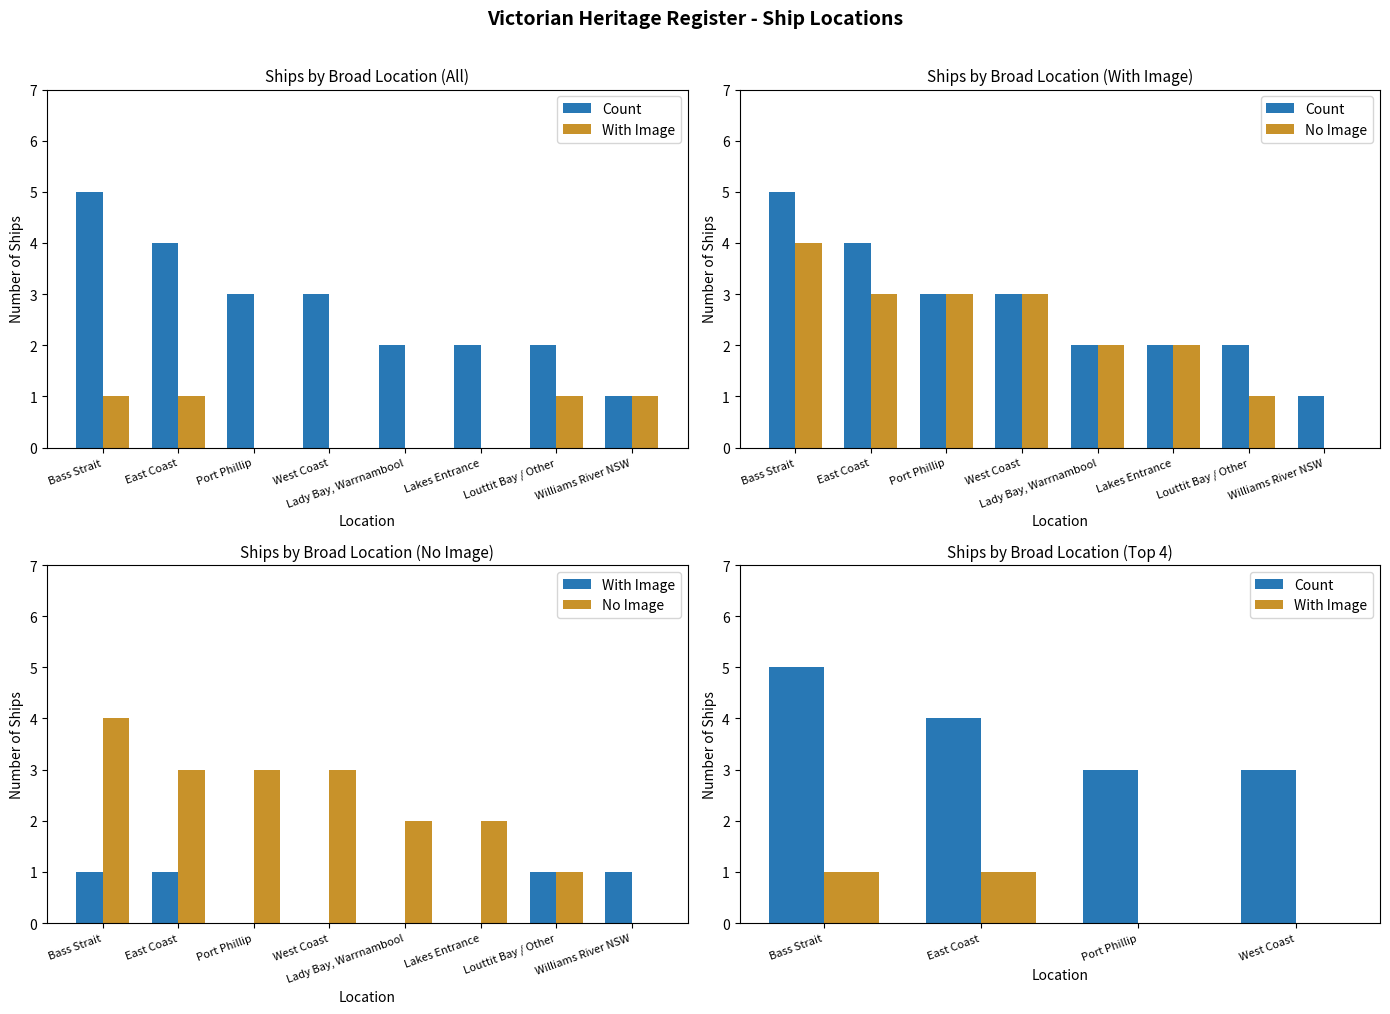

List the labels in order of With Image value, smallest first.

Port Phillip, West Coast, Lady Bay, Warrnambool, Lakes Entrance, Bass Strait, East Coast, Louttit Bay / Other, Williams River NSW